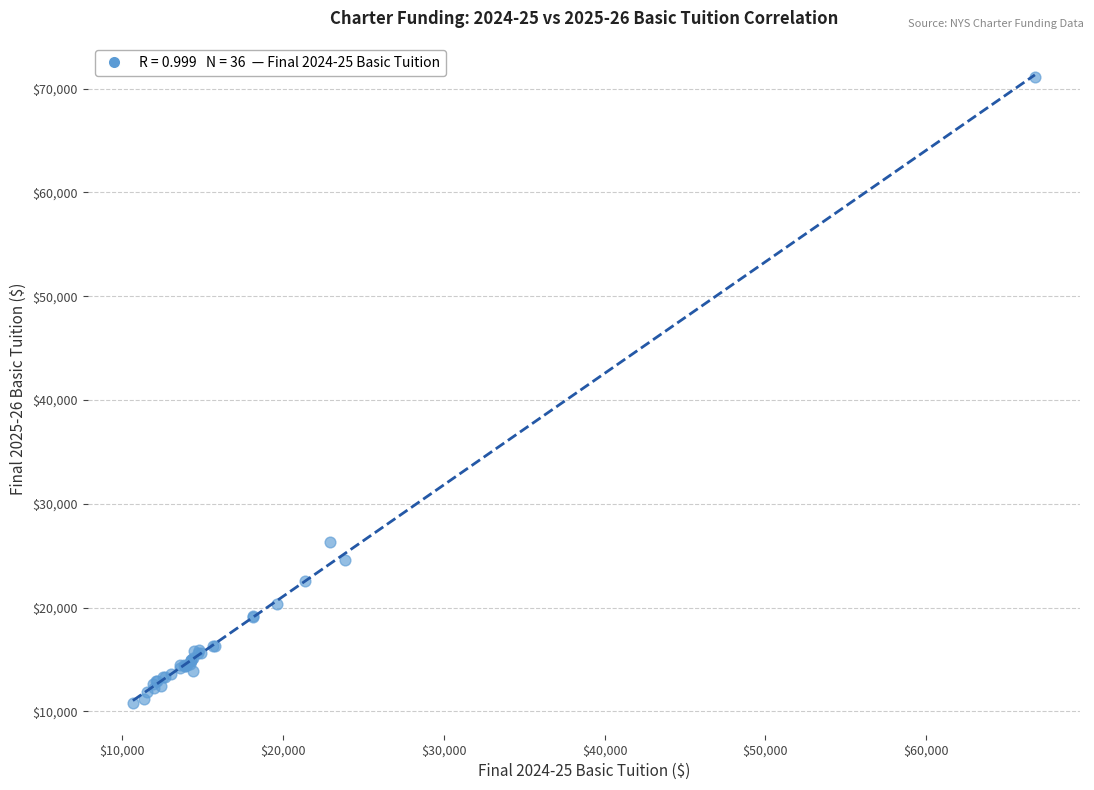

What Y value in the scatter plot is closest to 40930?

26290